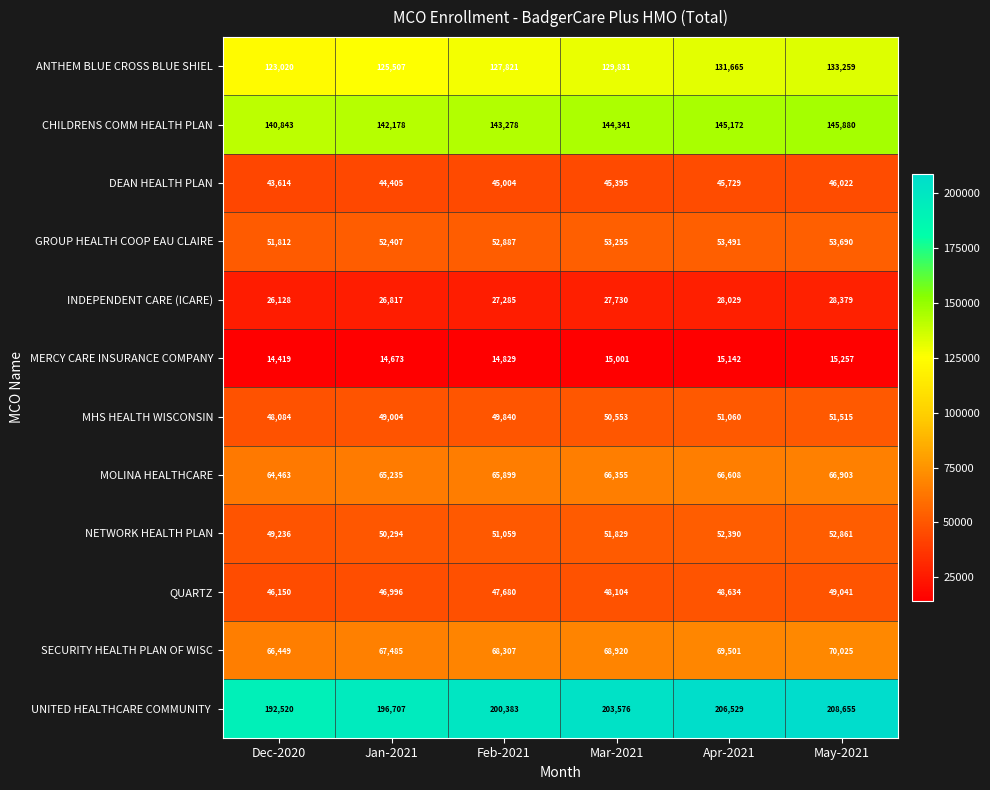

What is the spread (max minus min) of values at May-2021?

193398